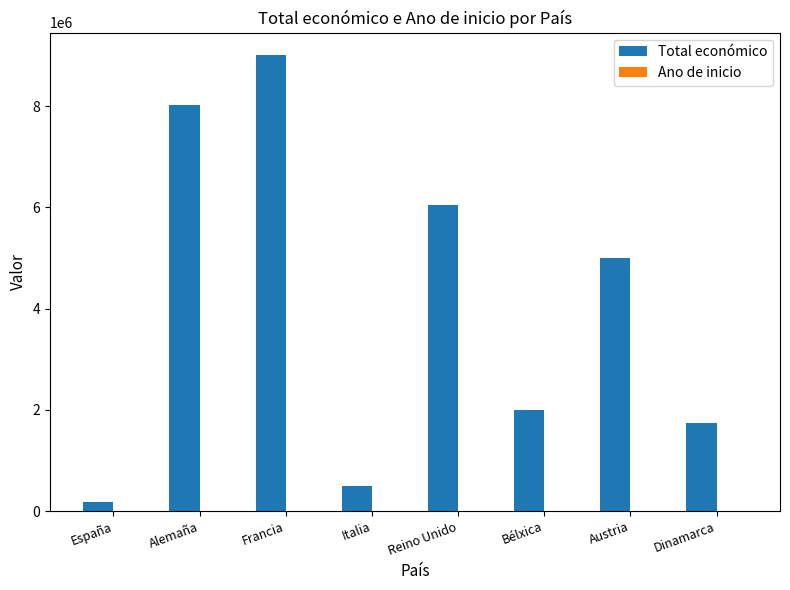

The Total económico series shows 4068293 at Alemaña. True or false?

False